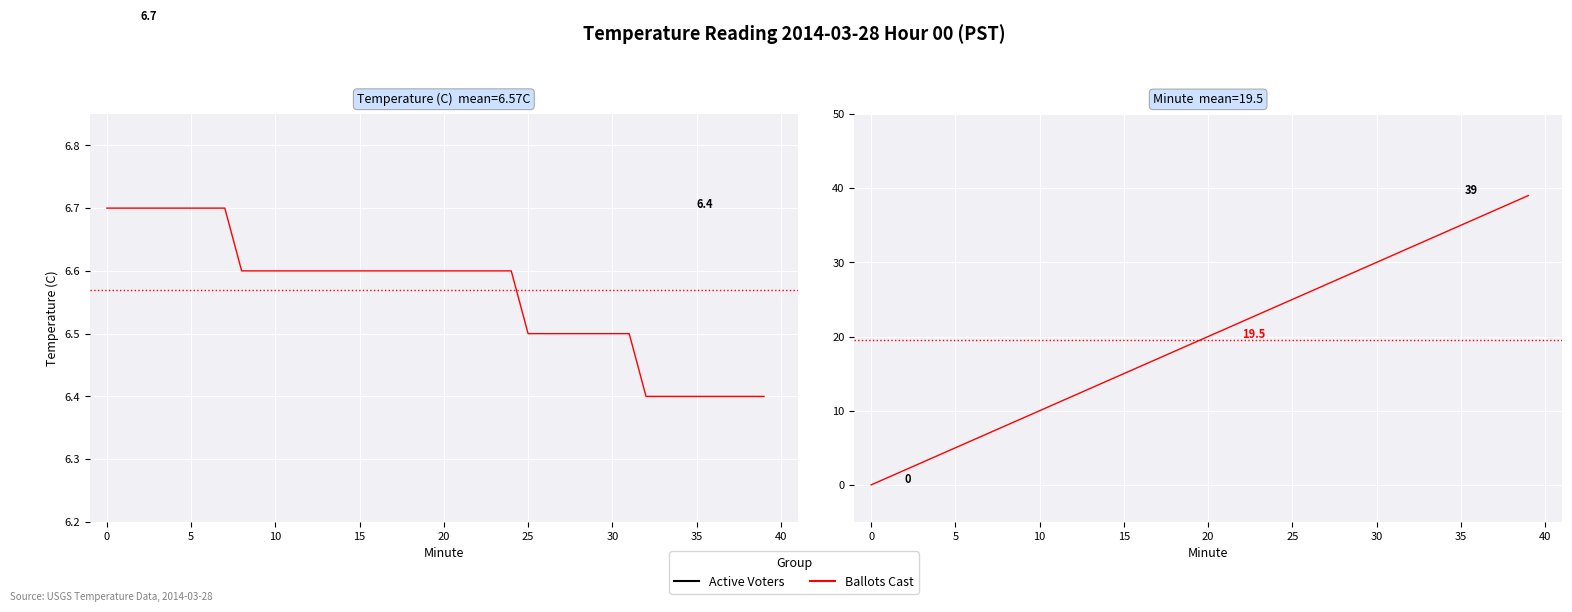

True or false: Active Voters and Ballots Cast intersect in this chart.

False